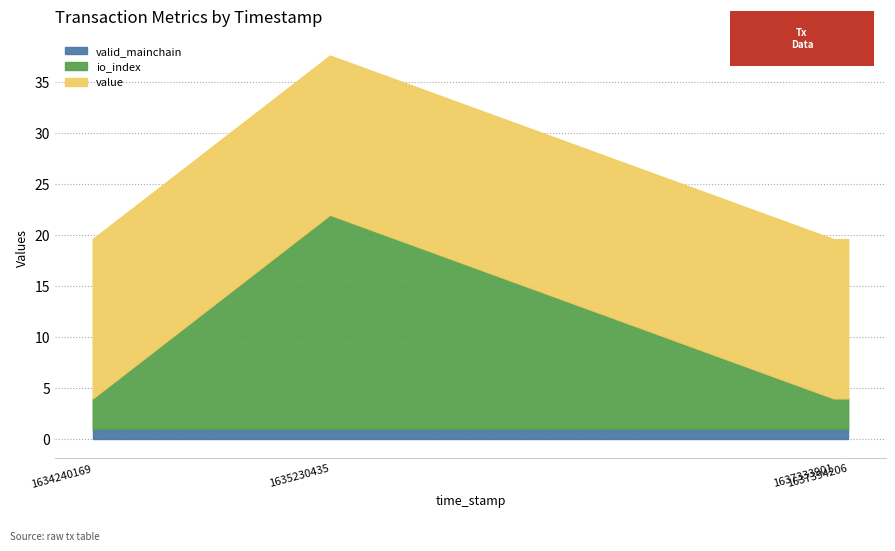

Which series has the largest total across all categories?

value